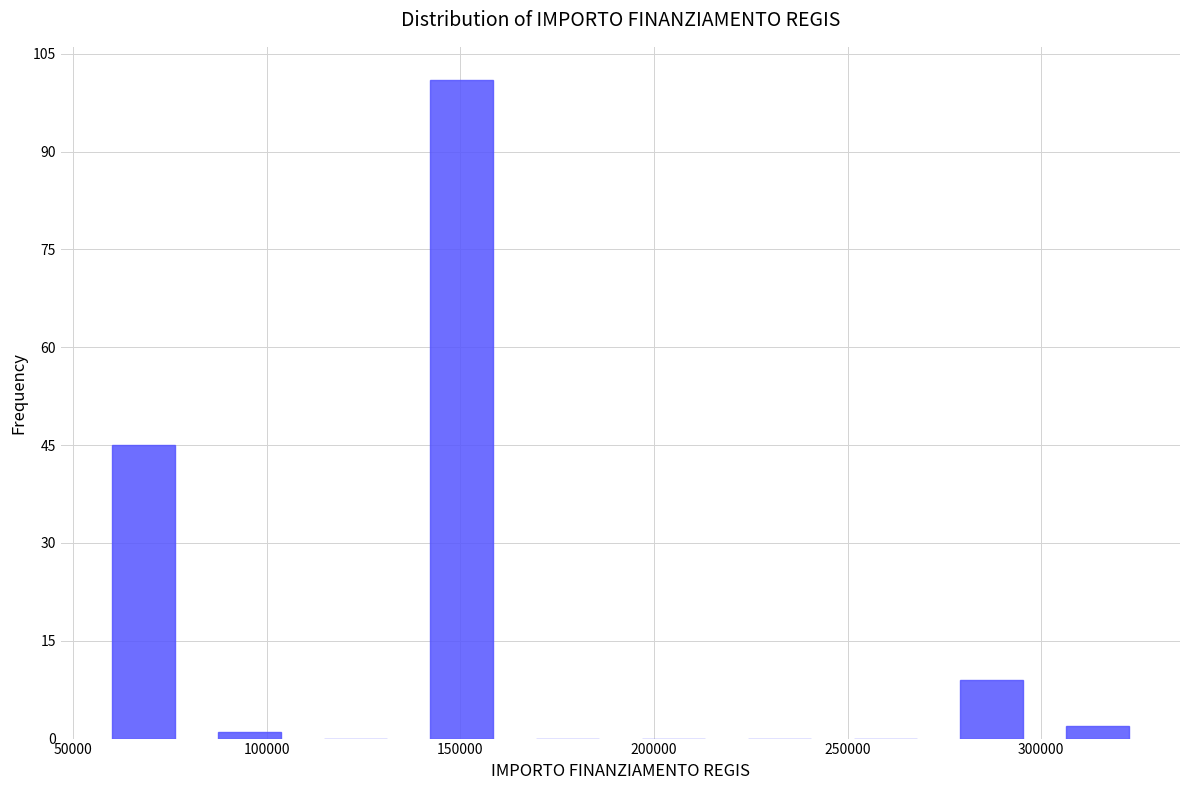

Over which range of the x-axis is the bar tallest?

135000 to 165000